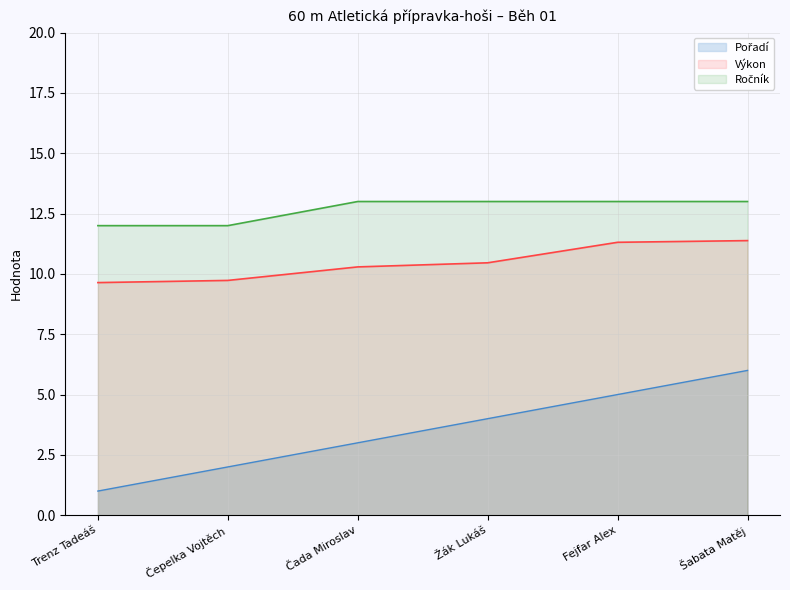

Which series has the largest range (max minus min)?

Pořadí